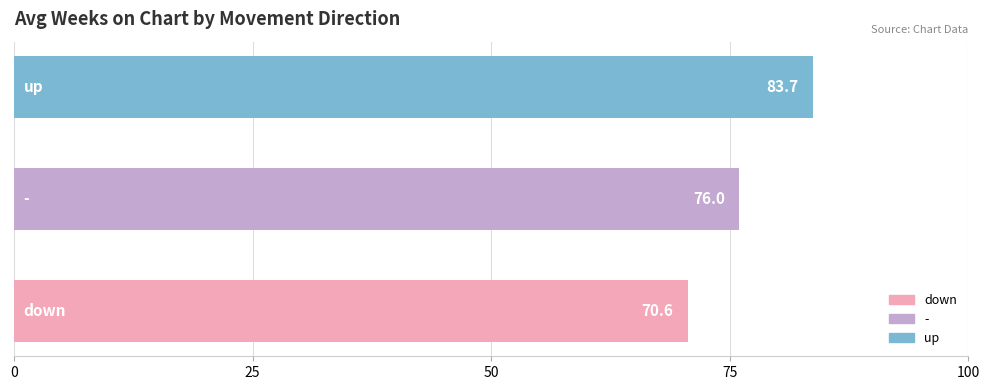

What is the sum of all values?

230.3